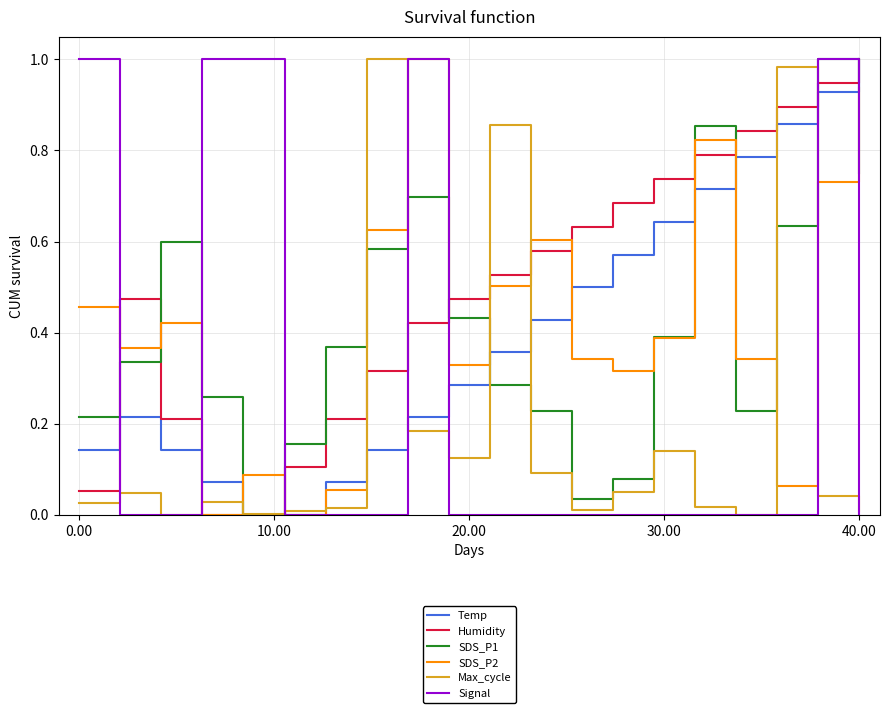

What are all the series names shown in the legend?

Temp, Humidity, SDS_P1, SDS_P2, Max_cycle, Signal